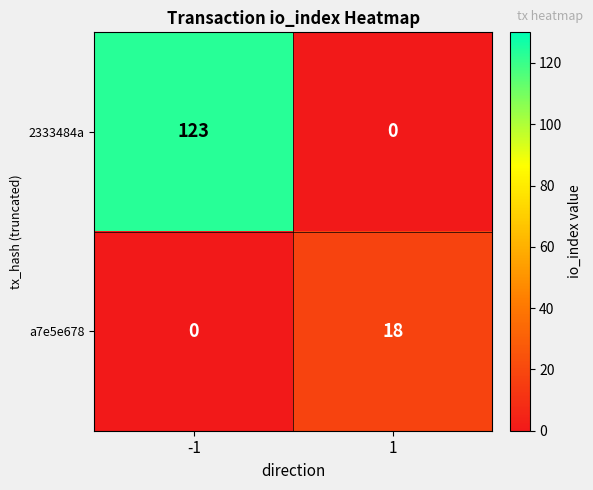

How many series are shown in this chart?

2